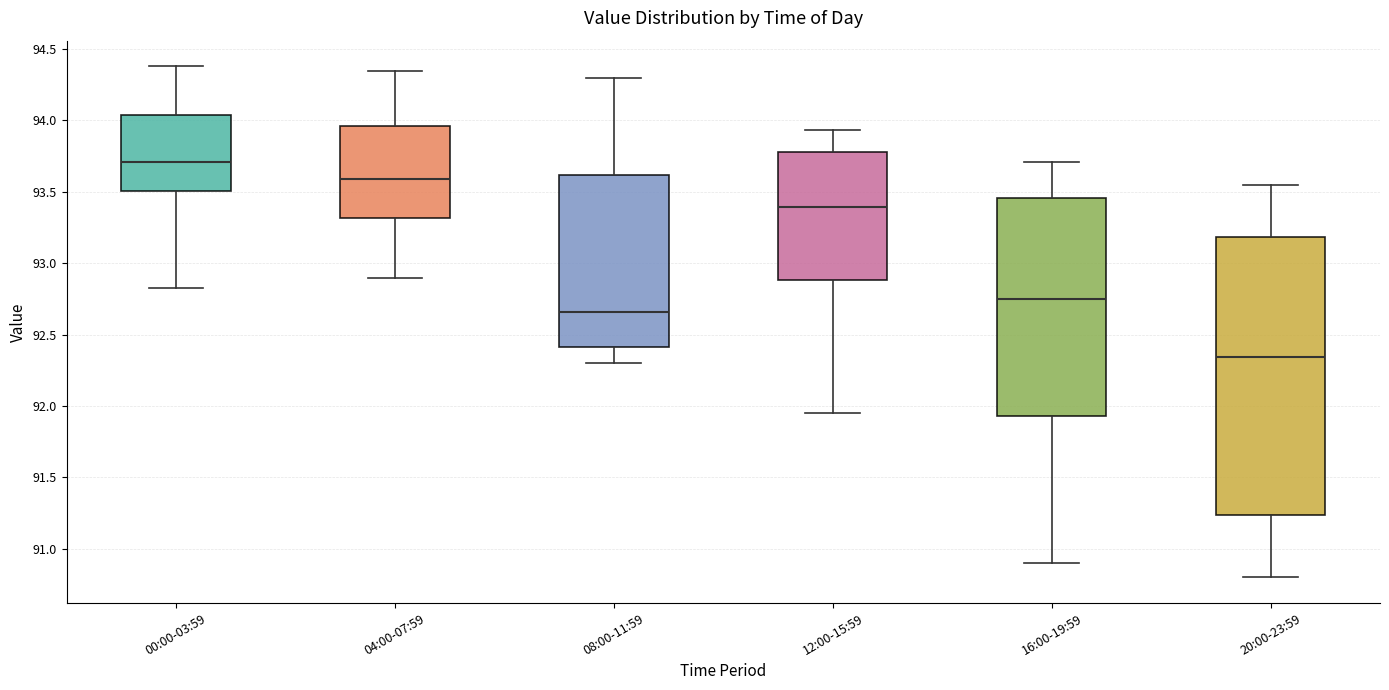

Reading left to right, read every box against the y-axis: the position of its median line, the range the box covers, and the ends of its whiskers. The values are not printed on the chart, so give them approximately, as read against the axis.

00:00-03:59: median 93.70, box 93.50 to 94.05, whiskers 92.85 to 94.40
04:00-07:59: median 93.60, box 93.30 to 93.95, whiskers 92.90 to 94.35
08:00-11:59: median 92.65, box 92.40 to 93.60, whiskers 92.30 to 94.30
12:00-15:59: median 93.40, box 92.90 to 93.80, whiskers 91.95 to 93.95
16:00-19:59: median 92.75, box 91.95 to 93.45, whiskers 90.90 to 93.70
20:00-23:59: median 92.35, box 91.25 to 93.20, whiskers 90.80 to 93.55